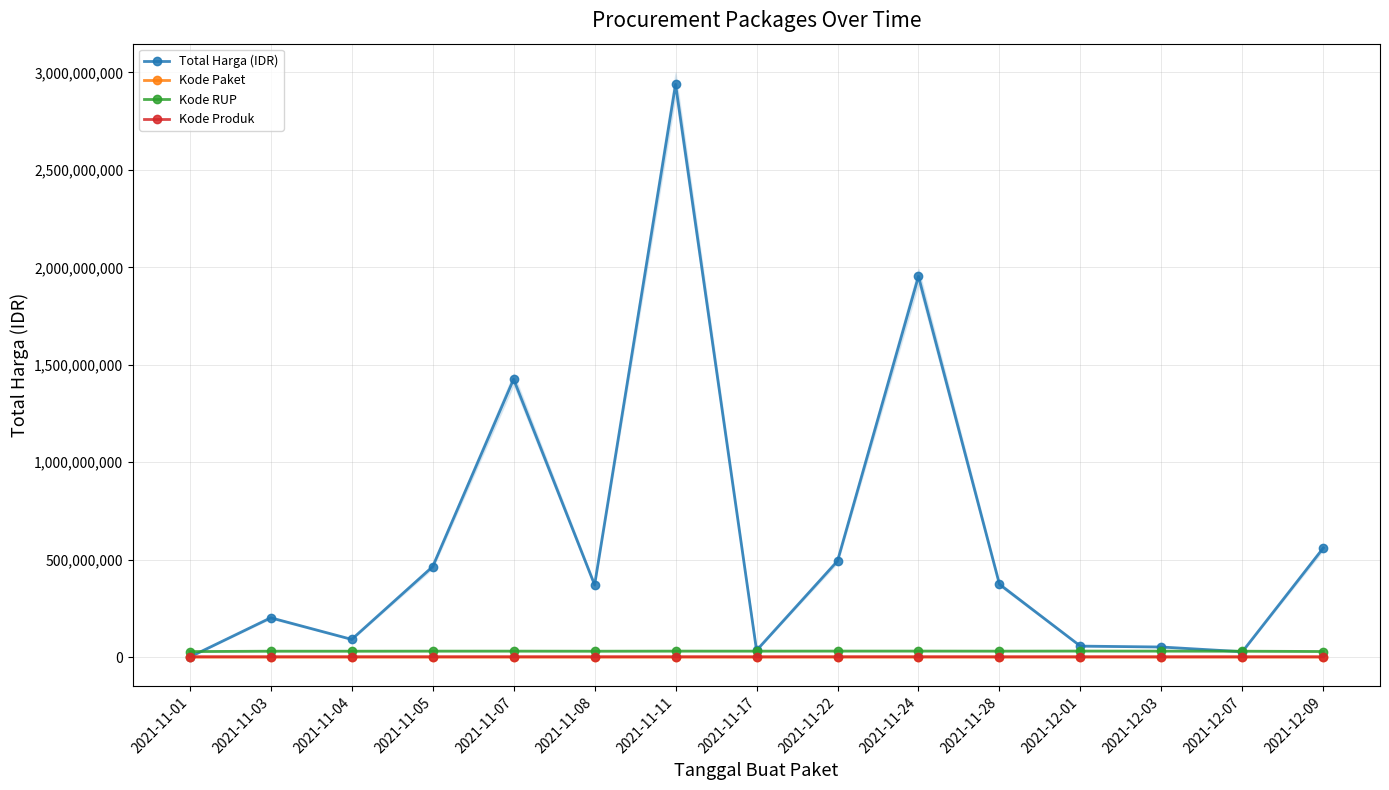

What position from the right is 2021-11-28?

5